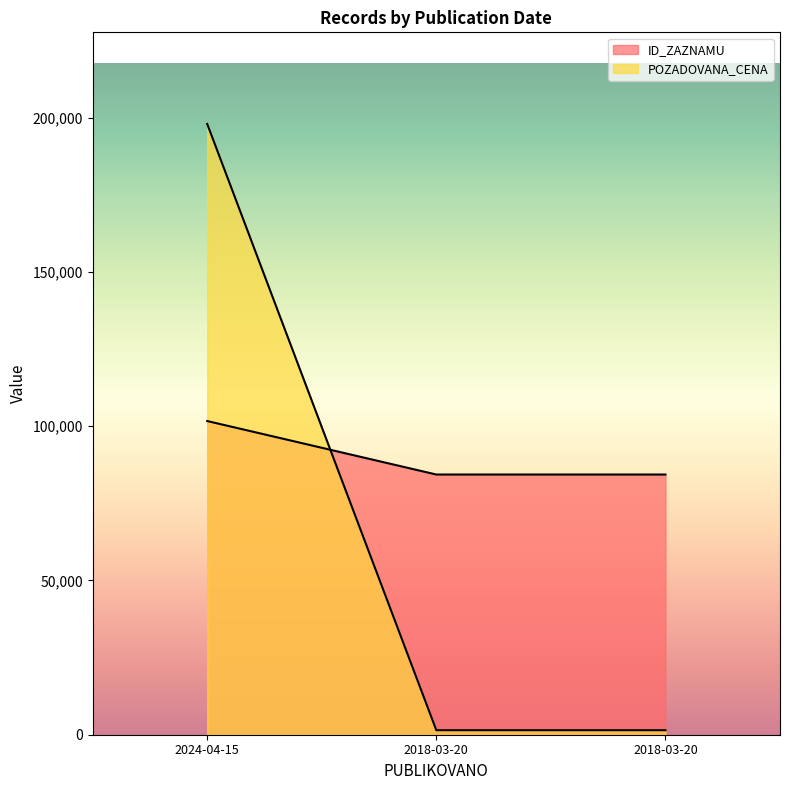

What is the total value across all series at 2018-03-20?

85789